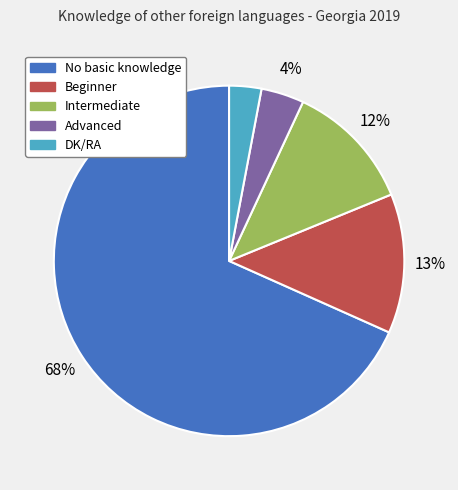

What is the largest slice in the pie chart?

No basic knowledge